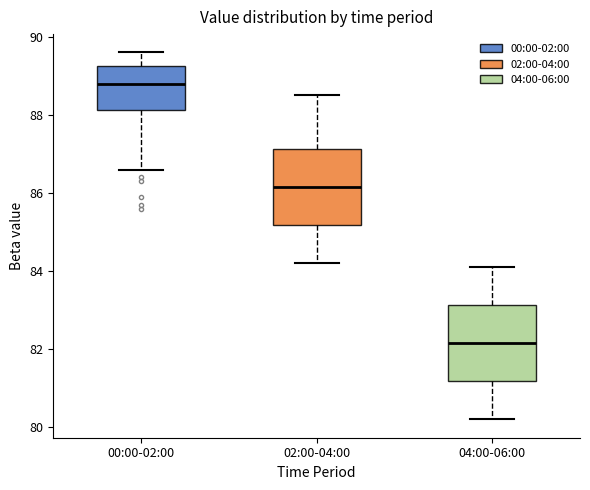

Where is the upper edge of the box for 00:00-02:00 on the y-axis? The values are not printed on the chart, so give them approximately, as read against the axis.

89.2